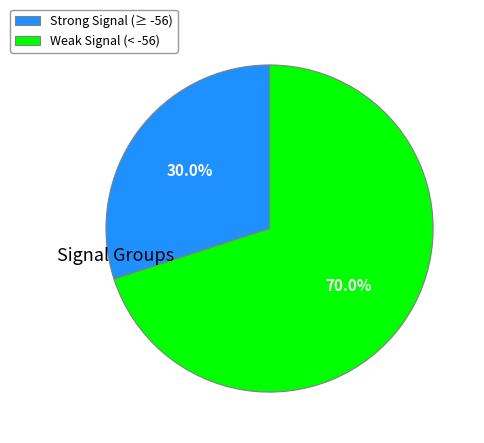

Rank the categories by value from lowest to highest.

Strong Signal (≥ -56), Weak Signal (< -56)